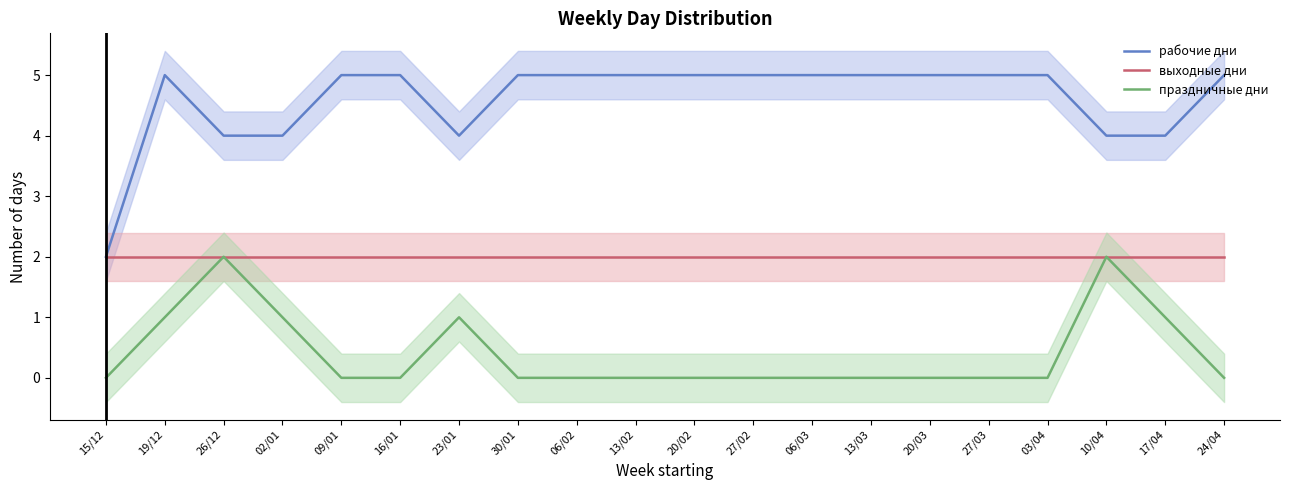

The value of праздничные дни at 15/12 is 1. True or false?

False